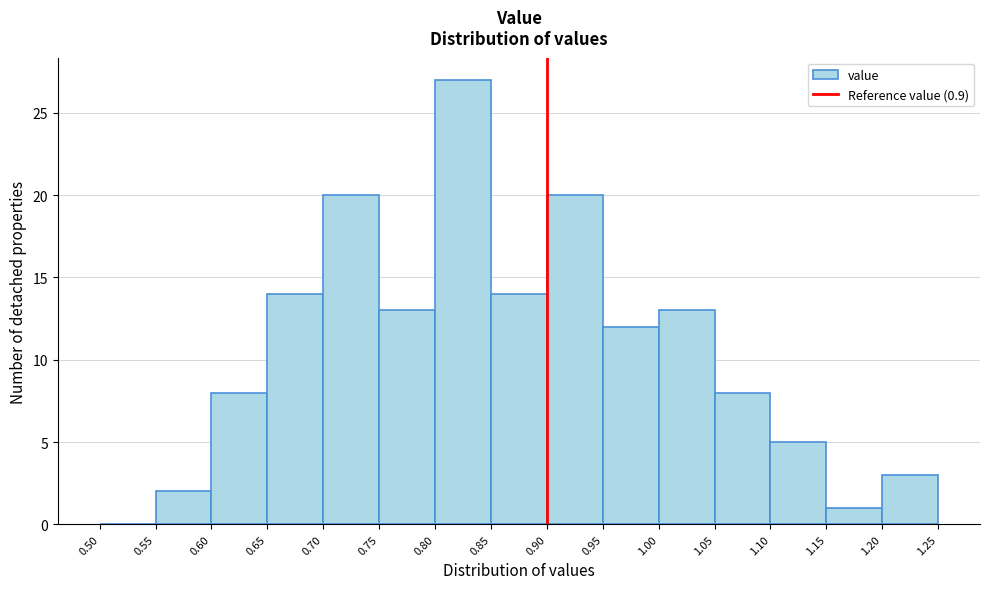

Reading left to right, list every bar in this chart as the range it spans on the x-axis followed by its height. The values are not printed on the chart, so give them approximately, as read against the axis.

0.50 to 0.55: 0
0.55 to 0.60: 2
0.60 to 0.65: 8
0.65 to 0.70: 14
0.70 to 0.75: 20
0.75 to 0.80: 13
0.80 to 0.85: 27
0.85 to 0.90: 14
0.90 to 0.95: 20
0.95 to 1.00: 12
1.00 to 1.05: 13
1.05 to 1.10: 8
1.10 to 1.15: 5
1.15 to 1.20: 1
1.20 to 1.25: 3